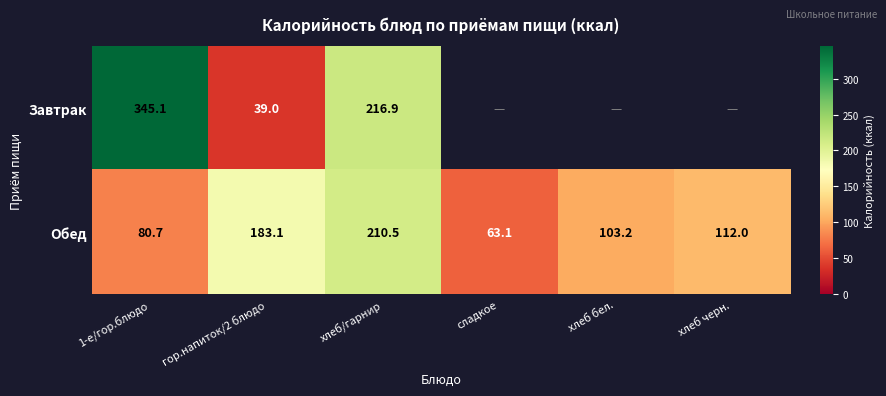

The Завтрак series shows 343.0 at хлеб/гарнир. True or false?

False